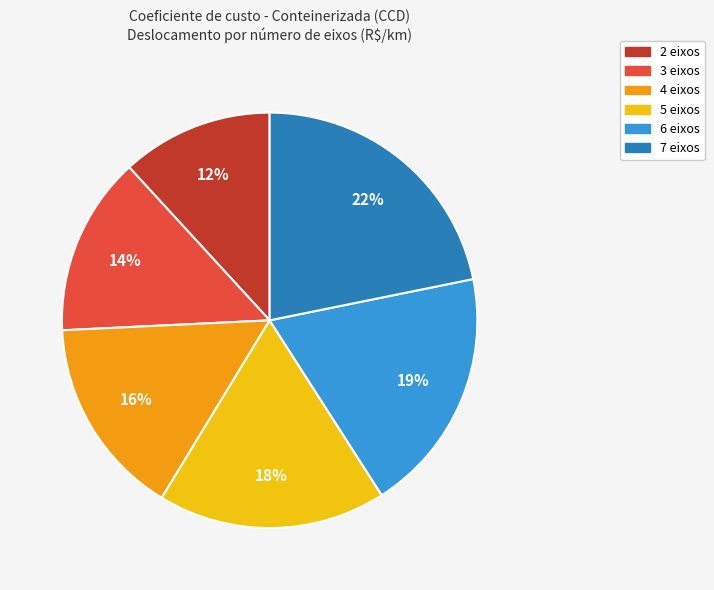

How many segments does this pie chart have?

6